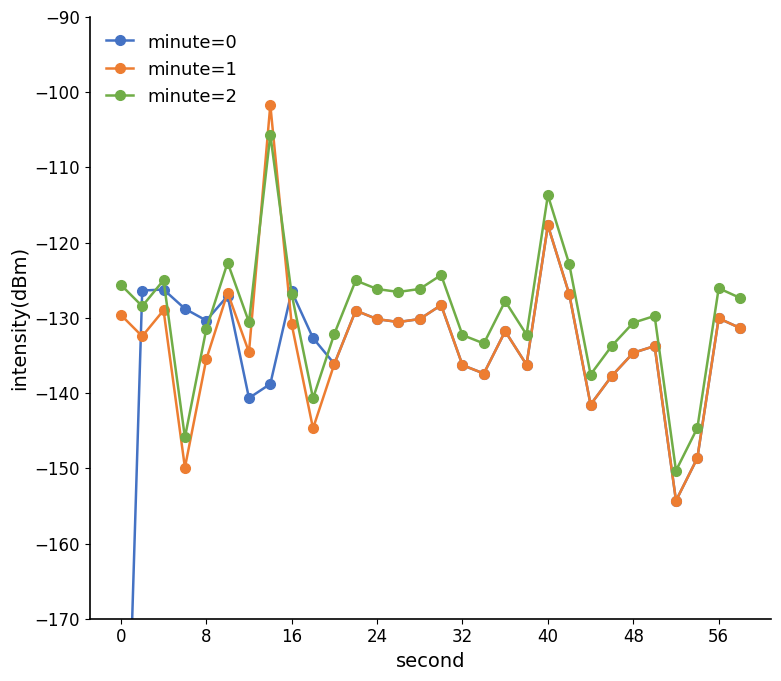

What is the difference between the maximum and minimum values in the minute=0 series?

101.7